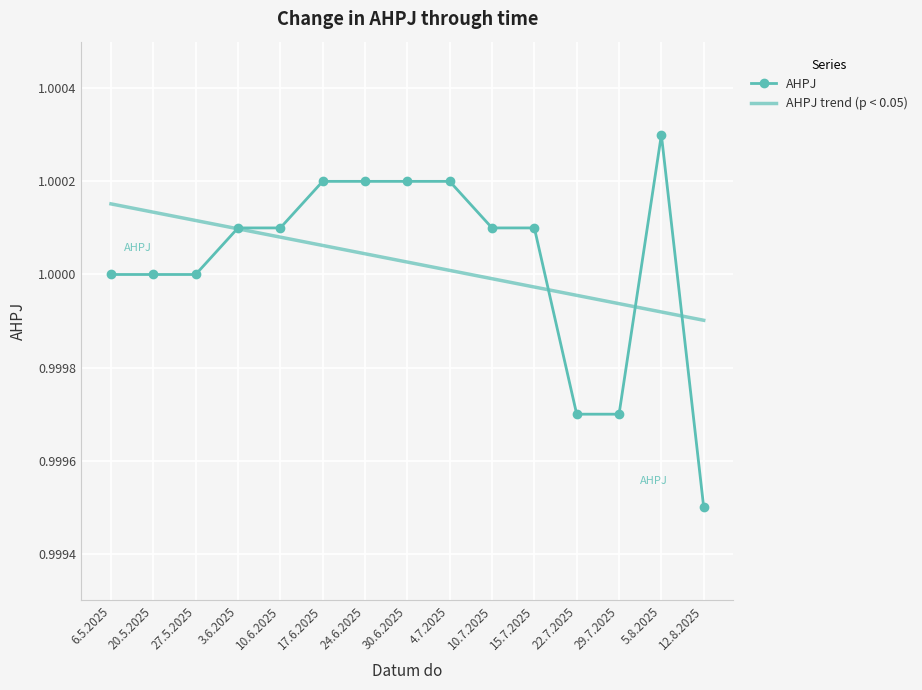

Is the value of AHPJ at 24.6.2025 greater than the value of AHPJ trend (p < 0.05) at 17.6.2025?

Yes